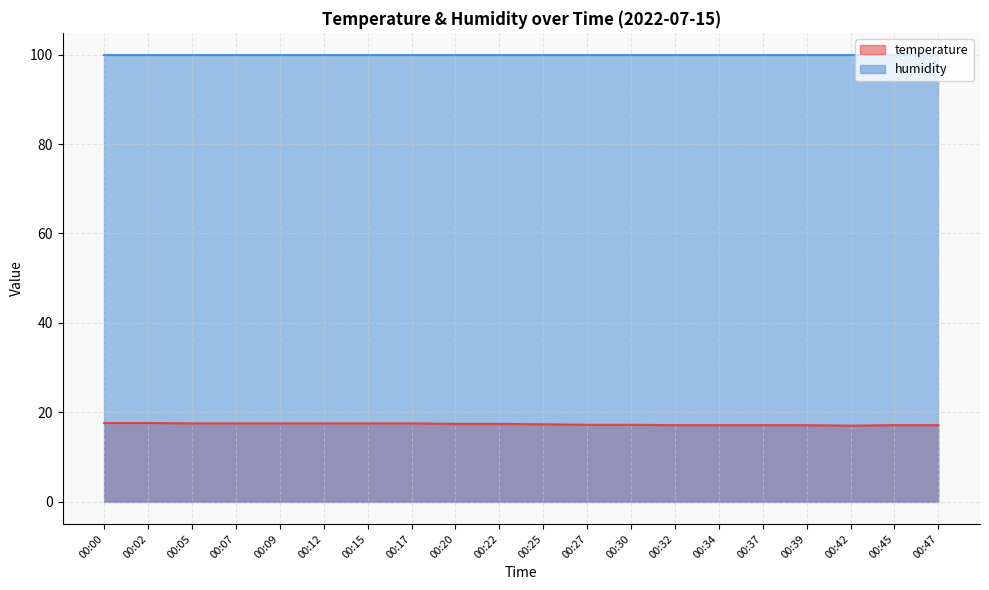

How many lines are shown in the chart?

2